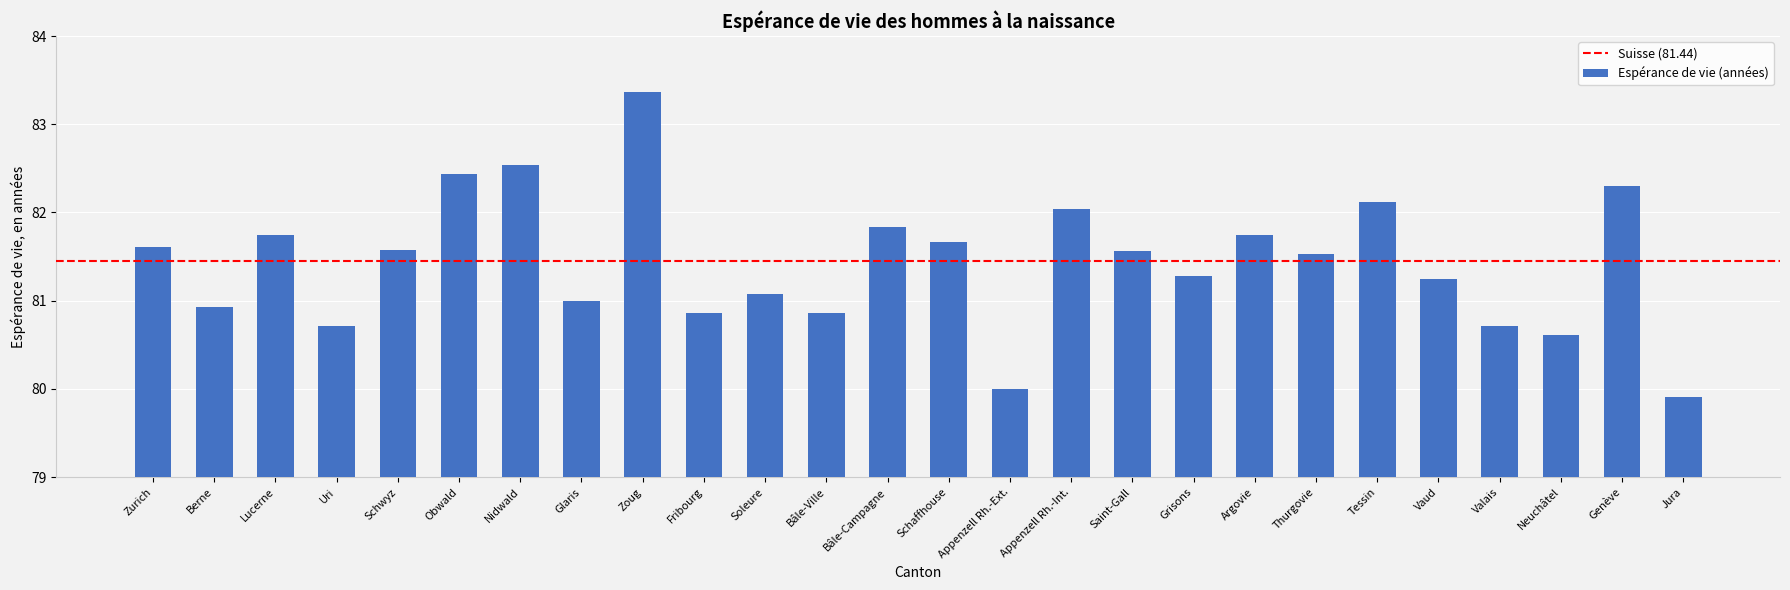

Read the value at Vaud.

81.2